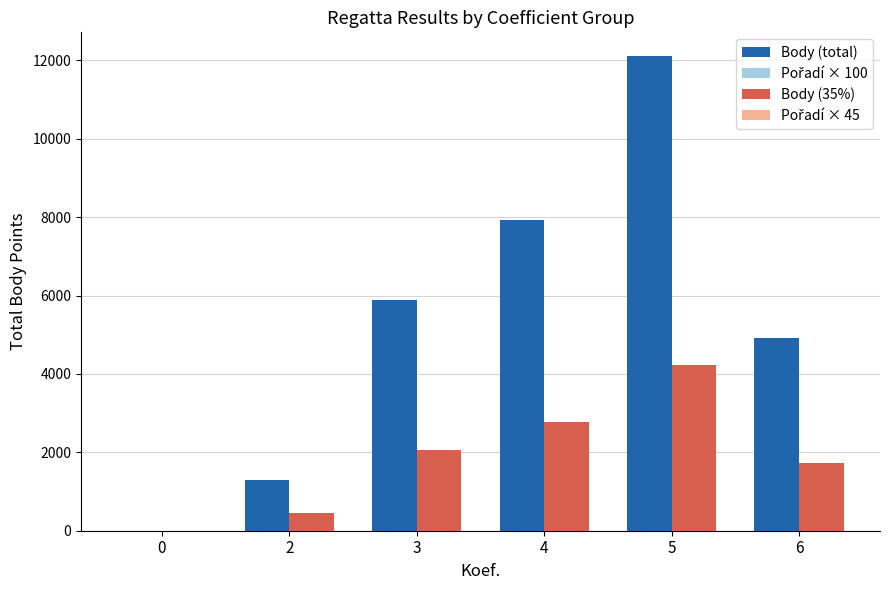

How many values in the Body (35%) series exceed 2063?

3